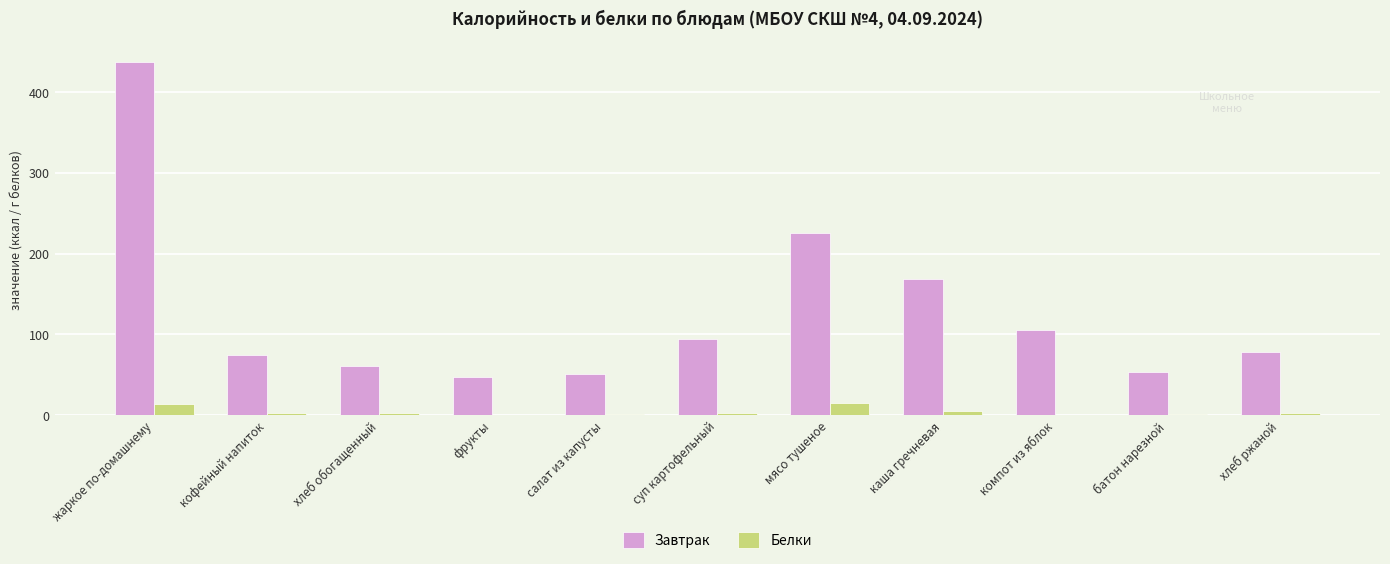

What is the spread (max minus min) of values at хлеб обогащенный?

58.0